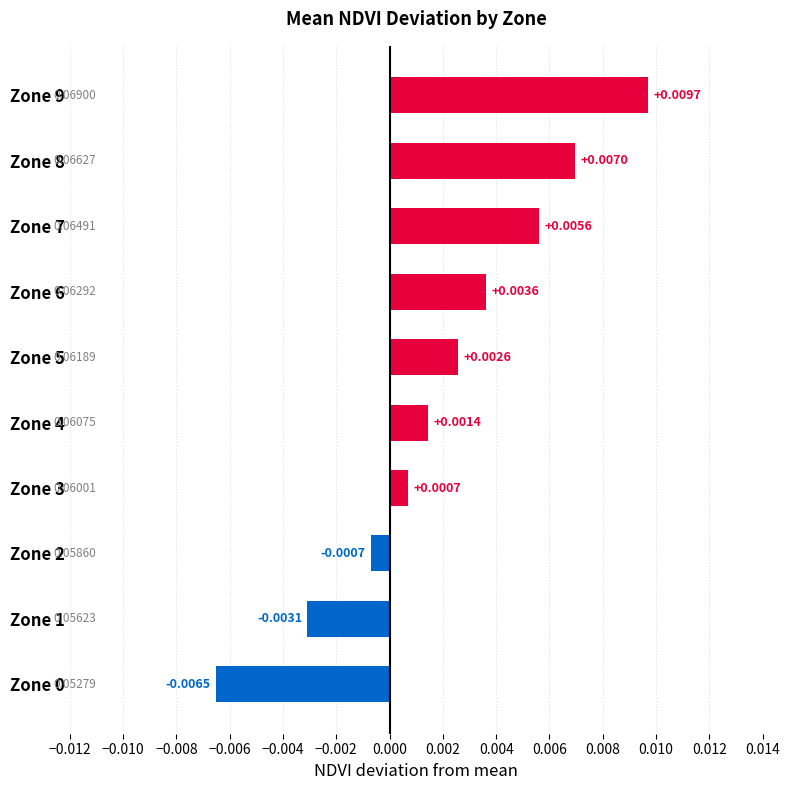

Between Zone 5 and Zone 3, which is larger?

Zone 5